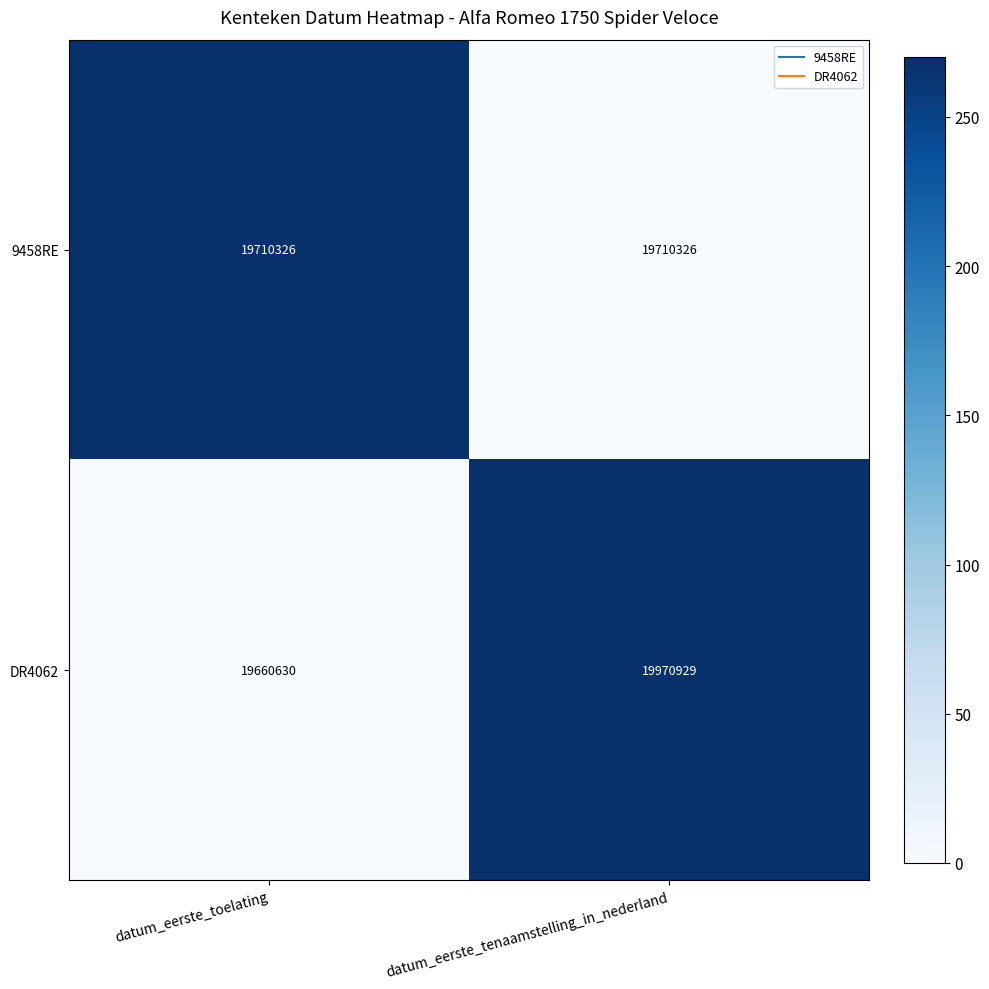

Reading left to right, list all the values displayed in this chart.

9458RE: 19710326	19710326
DR4062: 19660630	19970929